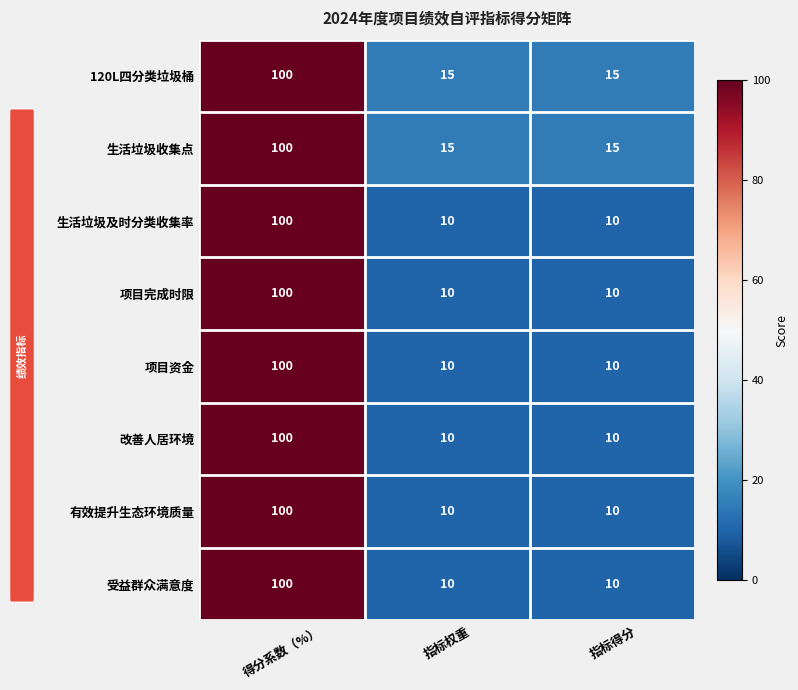

The value of 项目完成时限 at 指标得分 is 15. True or false?

False